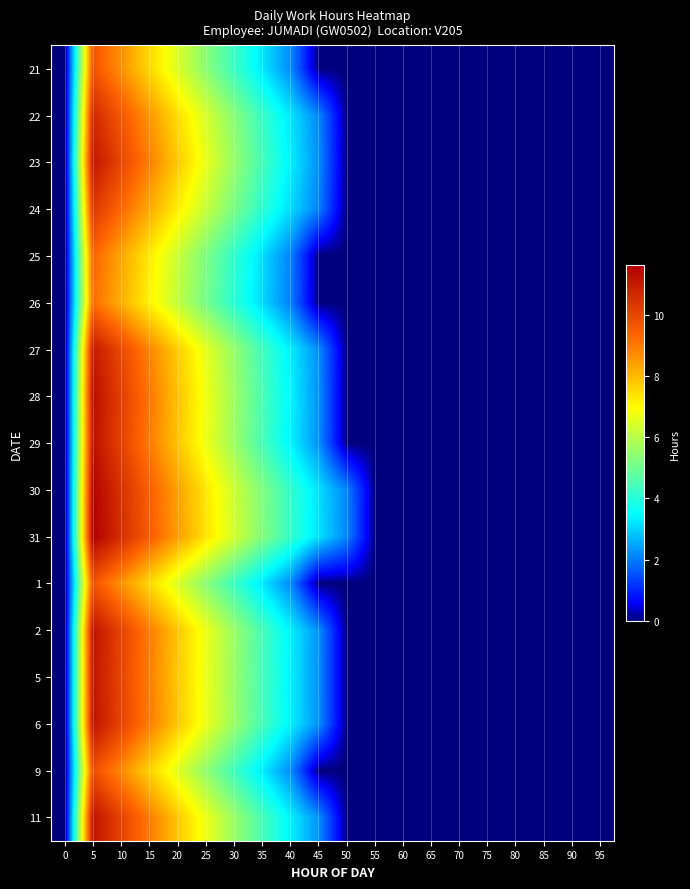

Reading left to right, what are all the values shown in this chart?

21: 0=0.0	5=9.7	10=8.6	15=7.5	20=6.5	25=5.4	30=4.3	35=3.2	40=2.2	45=0.0	50=0.0	55=0.0	60=0.0	65=0.0	70=0.0	75=0.0	80=0.0	85=0.0	90=0.0	95=0.0
22: 0=0.0	5=10.7	10=9.6	15=8.5	20=7.5	25=6.4	30=5.3	35=4.3	40=3.2	45=2.1	50=0.0	55=0.0	60=0.0	65=0.0	70=0.0	75=0.0	80=0.0	85=0.0	90=0.0	95=0.0
23: 0=0.0	5=11.1	10=10.0	15=8.9	20=7.8	25=6.7	30=5.6	35=4.4	40=3.3	45=2.2	50=0.0	55=0.0	60=0.0	65=0.0	70=0.0	75=0.0	80=0.0	85=0.0	90=0.0	95=0.0
24: 0=0.0	5=10.3	10=9.3	15=8.3	20=7.2	25=6.2	30=5.2	35=4.1	40=3.1	45=2.1	50=0.0	55=0.0	60=0.0	65=0.0	70=0.0	75=0.0	80=0.0	85=0.0	90=0.0	95=0.0
25: 0=0.0	5=9.3	10=8.3	15=7.3	20=6.2	25=5.2	30=4.2	35=3.1	40=2.1	45=0.0	50=0.0	55=0.0	60=0.0	65=0.0	70=0.0	75=0.0	80=0.0	85=0.0	90=0.0	95=0.0
26: 0=0.0	5=9.2	10=8.2	15=7.1	20=6.1	25=5.1	30=4.1	35=3.1	40=2.0	45=0.0	50=0.0	55=0.0	60=0.0	65=0.0	70=0.0	75=0.0	80=0.0	85=0.0	90=0.0	95=0.0
27: 0=0.0	5=11.0	10=9.9	15=8.8	20=7.7	25=6.6	30=5.5	35=4.4	40=3.3	45=2.2	50=0.0	55=0.0	60=0.0	65=0.0	70=0.0	75=0.0	80=0.0	85=0.0	90=0.0	95=0.0
28: 0=0.0	5=11.3	10=10.2	15=9.0	20=7.9	25=6.8	30=5.6	35=4.5	40=3.4	45=2.3	50=0.0	55=0.0	60=0.0	65=0.0	70=0.0	75=0.0	80=0.0	85=0.0	90=0.0	95=0.0
29: 0=0.0	5=11.2	10=10.1	15=9.0	20=7.9	25=6.7	30=5.6	35=4.5	40=3.4	45=2.2	50=0.0	55=0.0	60=0.0	65=0.0	70=0.0	75=0.0	80=0.0	85=0.0	90=0.0	95=0.0
30: 0=0.0	5=11.5	10=10.5	15=9.4	20=8.4	25=7.3	30=6.3	35=5.2	40=4.2	45=3.1	50=2.1	55=0.0	60=0.0	65=0.0	70=0.0	75=0.0	80=0.0	85=0.0	90=0.0	95=0.0
31: 0=0.0	5=11.6	10=10.6	15=9.5	20=8.5	25=7.4	30=6.3	35=5.3	40=4.2	45=3.2	50=2.1	55=0.0	60=0.0	65=0.0	70=0.0	75=0.0	80=0.0	85=0.0	90=0.0	95=0.0
1: 0=0.0	5=9.7	10=8.6	15=7.5	20=6.5	25=5.4	30=4.3	35=3.2	40=2.2	45=0.0	50=0.0	55=0.0	60=0.0	65=0.0	70=0.0	75=0.0	80=0.0	85=0.0	90=0.0	95=0.0
2: 0=0.0	5=11.2	10=10.1	15=8.9	20=7.8	25=6.7	30=5.6	35=4.5	40=3.4	45=2.2	50=0.0	55=0.0	60=0.0	65=0.0	70=0.0	75=0.0	80=0.0	85=0.0	90=0.0	95=0.0
5: 0=0.0	5=11.1	10=10.0	15=8.9	20=7.8	25=6.7	30=5.6	35=4.5	40=3.3	45=2.2	50=0.0	55=0.0	60=0.0	65=0.0	70=0.0	75=0.0	80=0.0	85=0.0	90=0.0	95=0.0
6: 0=0.0	5=11.2	10=10.1	15=8.9	20=7.8	25=6.7	30=5.6	35=4.5	40=3.4	45=2.2	50=0.0	55=0.0	60=0.0	65=0.0	70=0.0	75=0.0	80=0.0	85=0.0	90=0.0	95=0.0
9: 0=0.0	5=9.8	10=8.7	15=7.6	20=6.6	25=5.5	30=4.4	35=3.3	40=2.2	45=0.0	50=0.0	55=0.0	60=0.0	65=0.0	70=0.0	75=0.0	80=0.0	85=0.0	90=0.0	95=0.0
11: 0=0.0	5=11.2	10=10.1	15=9.0	20=7.8	25=6.7	30=5.6	35=4.5	40=3.4	45=2.2	50=0.0	55=0.0	60=0.0	65=0.0	70=0.0	75=0.0	80=0.0	85=0.0	90=0.0	95=0.0